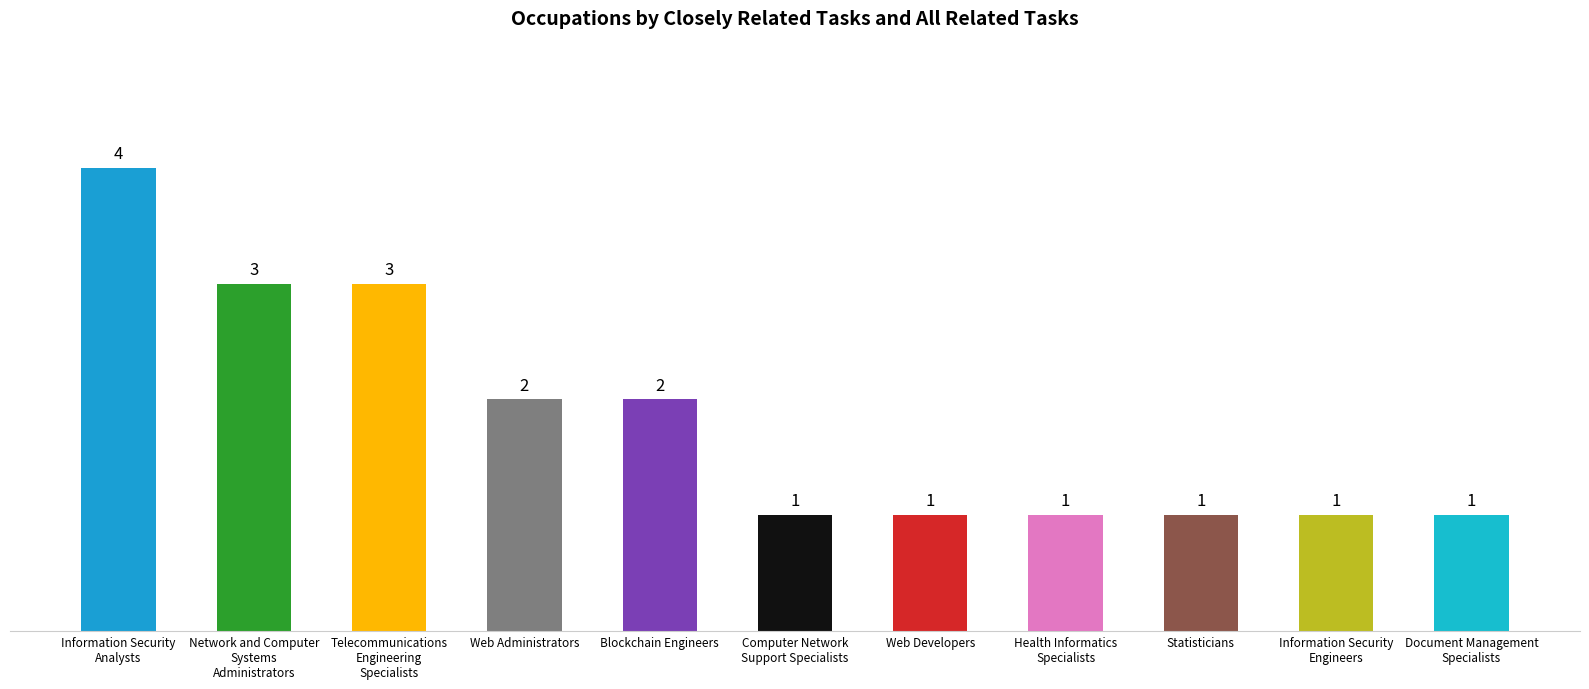

What is the maximum value shown in the chart?

4